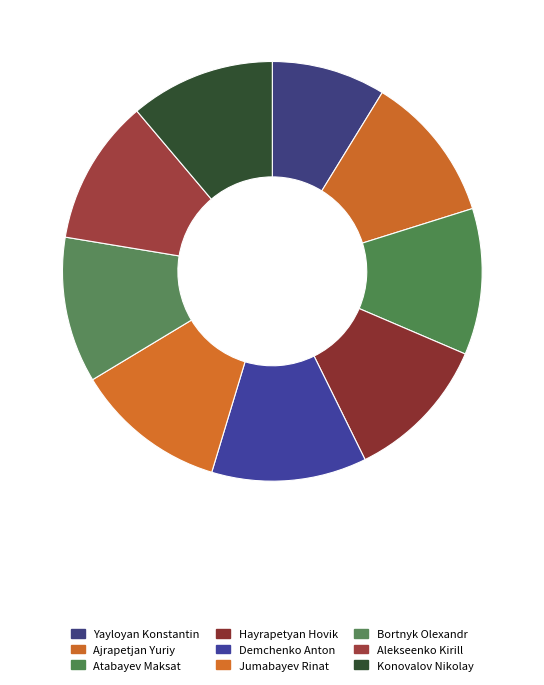

Is Jumabayev Rinat the majority of the pie?

No